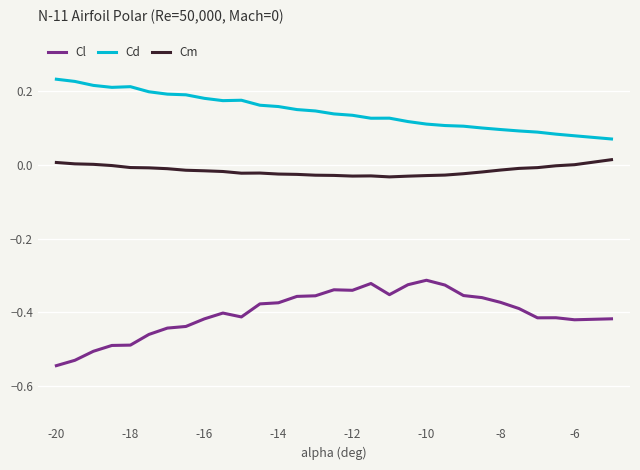

Which series has the largest range (max minus min)?

Cl